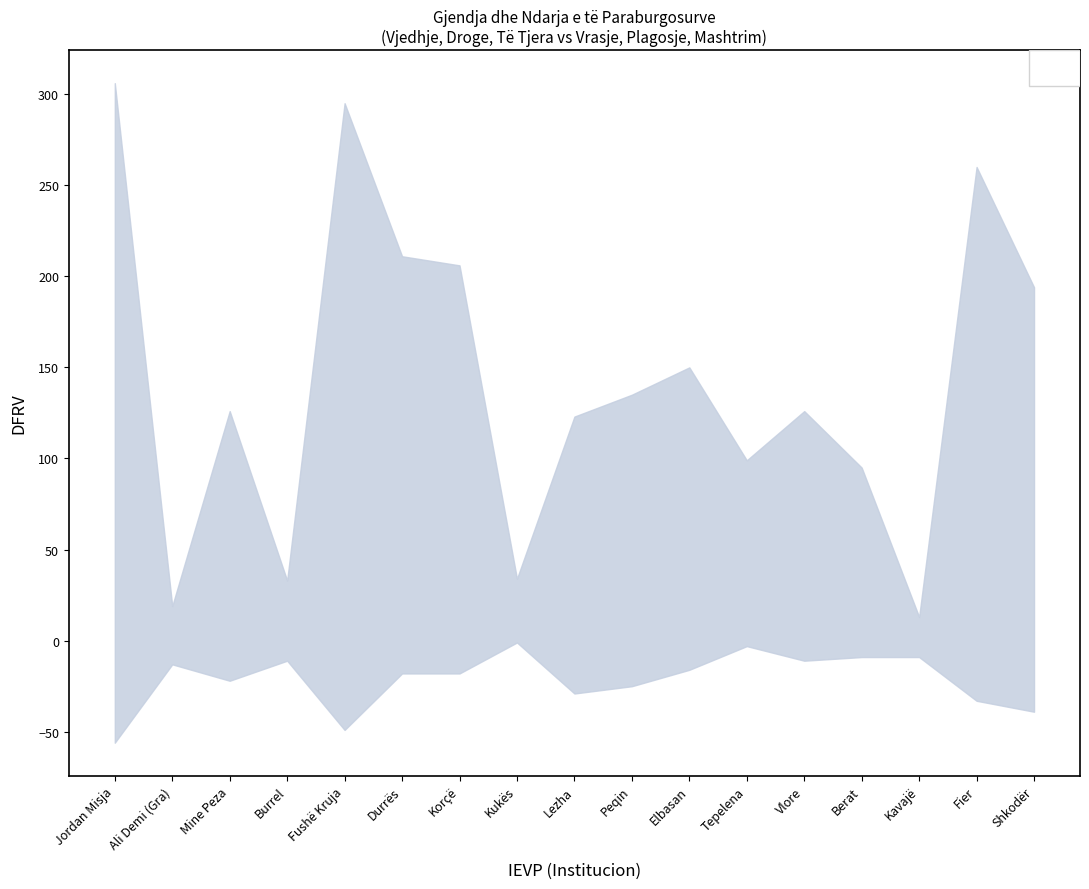

Rank the categories by Të Tjera value from lowest to highest.

Kavajë, Ali Demi (Gra), Burrel, Kukës, Berat, Peqin, Vlore, Elbasan, Tepelena, Korçë, Mine Peza, Lezha, Shkodër, Durrës, Fier, Fushë Kruja, Jordan Misja